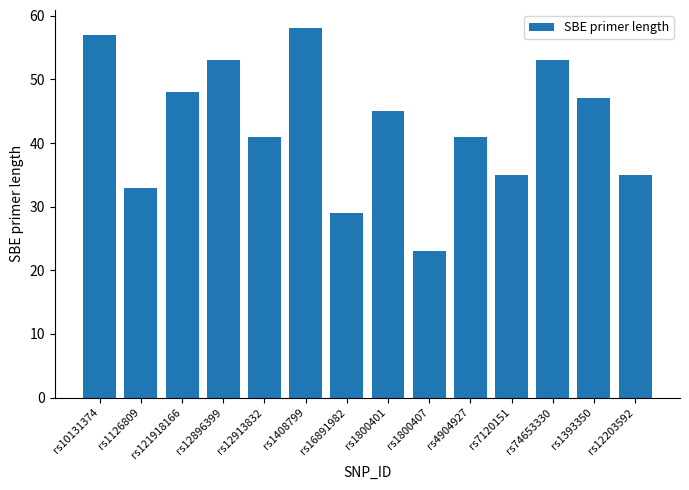

Which label corresponds to the smallest value in the chart?

rs1800407